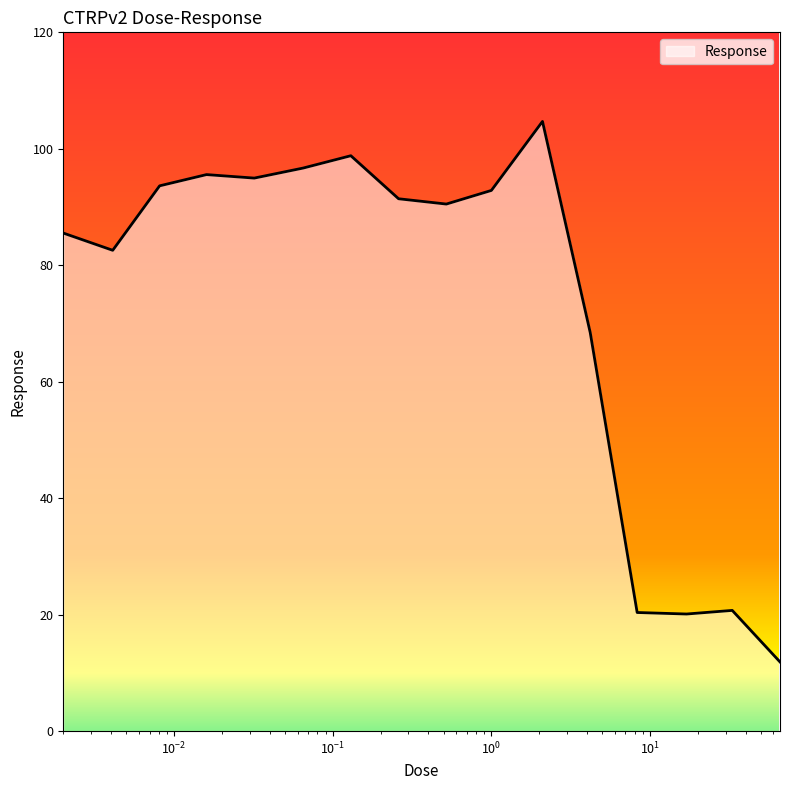

What is the difference between the maximum and minimum values?

92.8